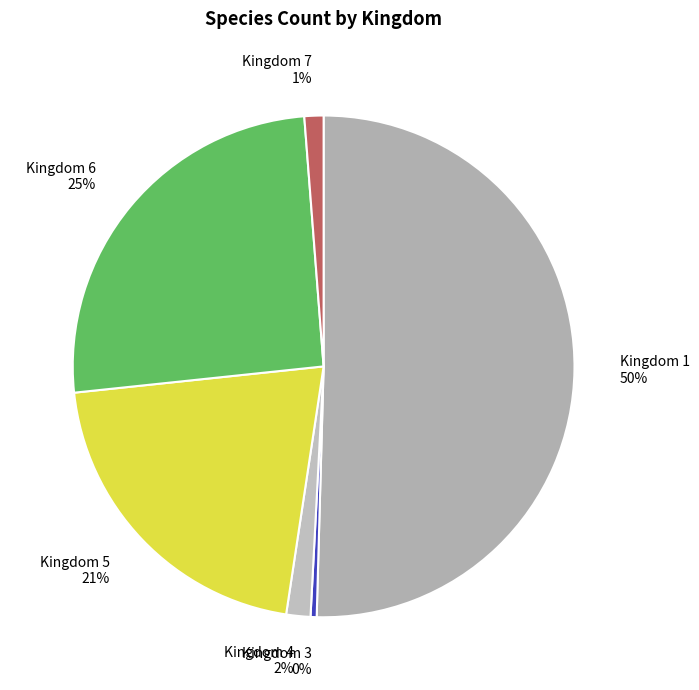

What is the largest slice in the pie chart?

Kingdom 1 50%